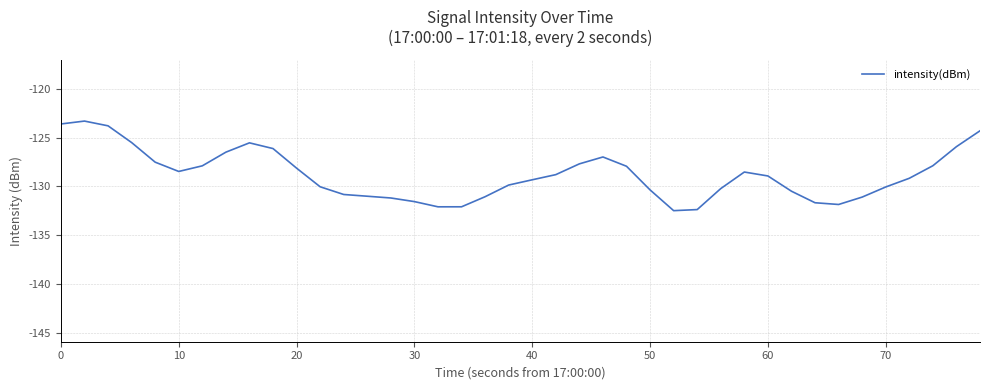

Does the chart display data point markers on the line(s)?

No